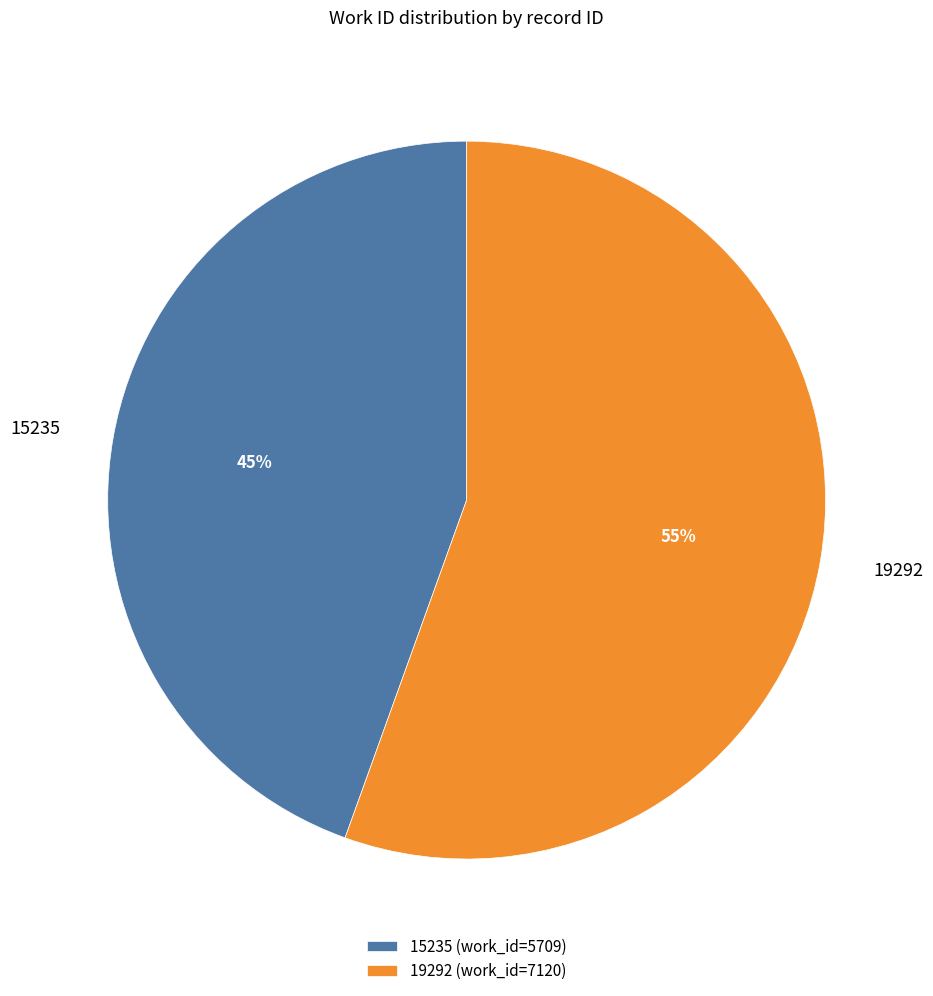

True or false: 19292 accounts for 55% of the total.

True